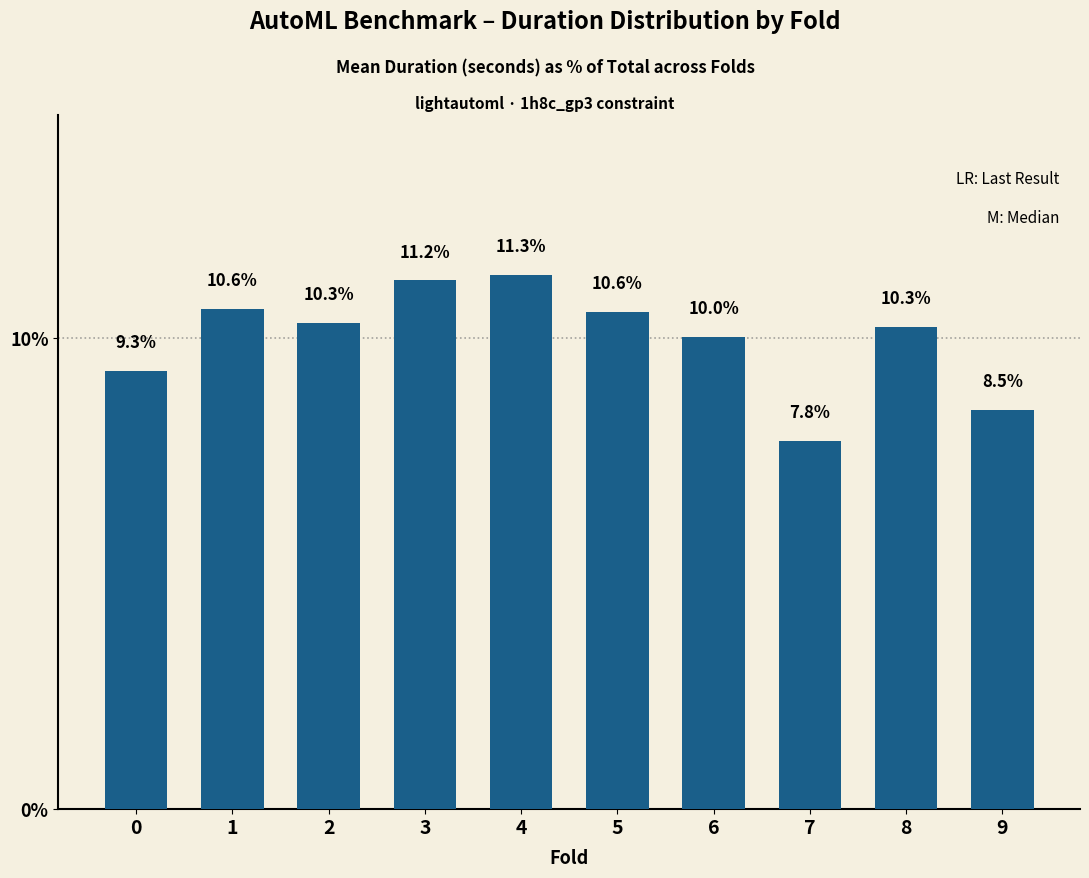

Reading left to right, transcribe all the data shown in this chart.

9.3	10.6	10.3	11.2	11.3	10.6	10.0	7.8	10.3	8.5